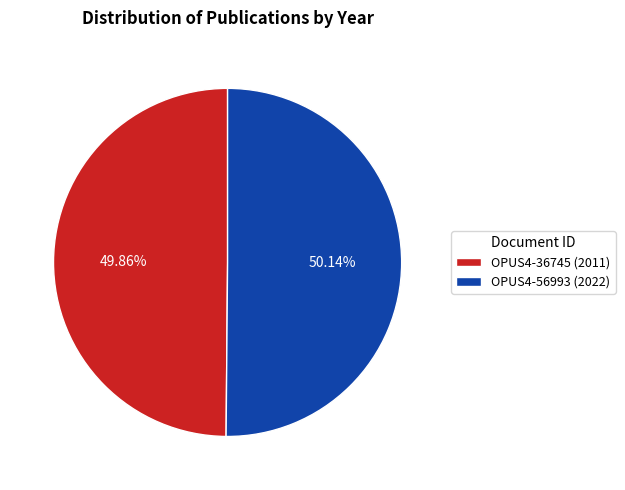

Count the number of slices in the pie.

2